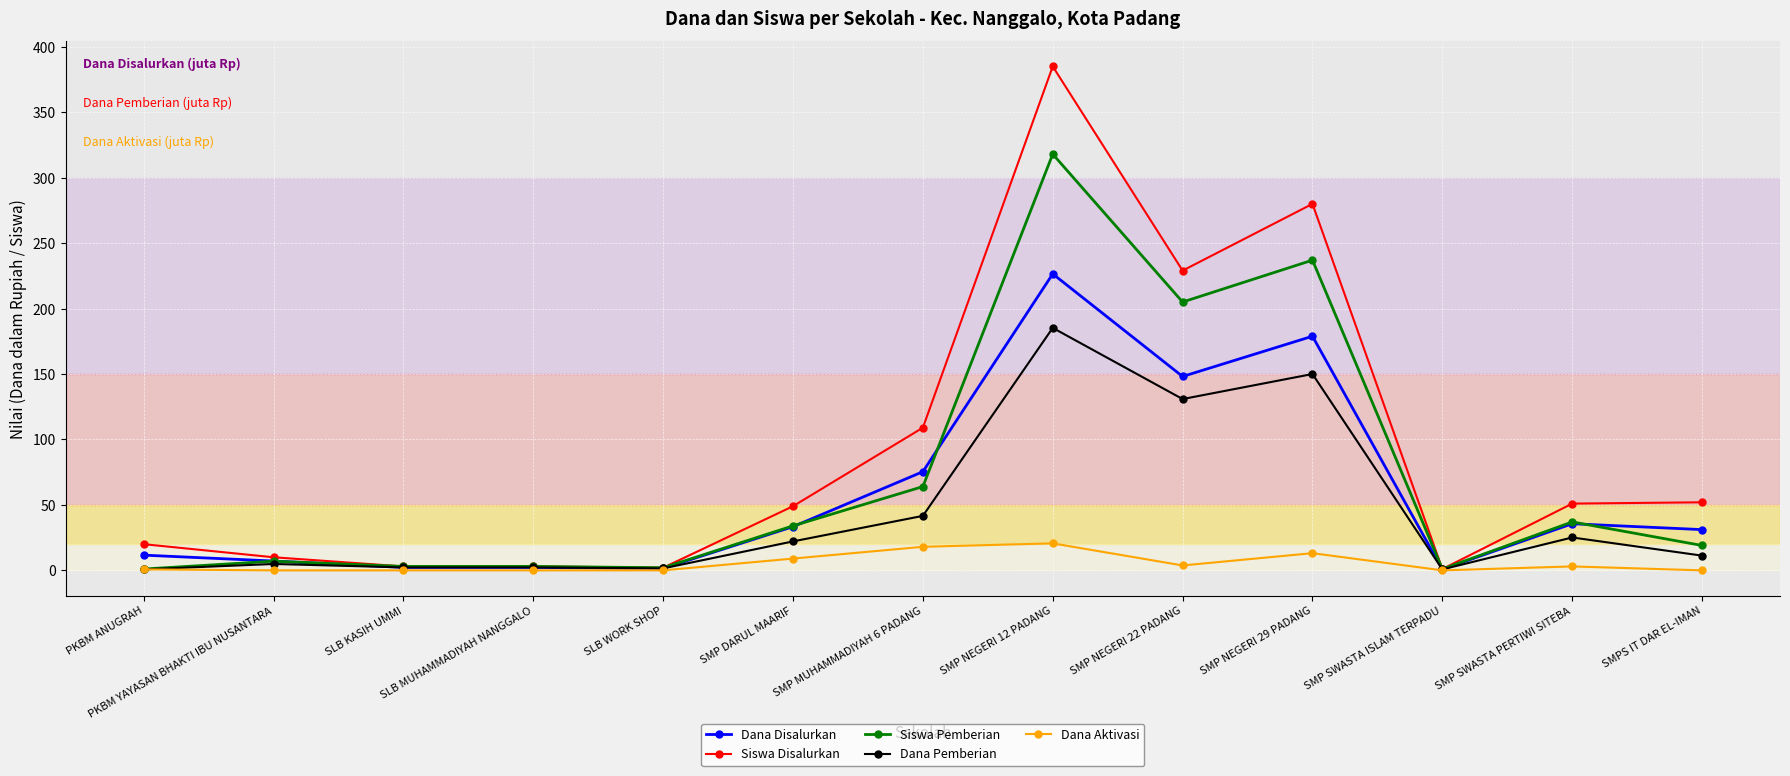

Which series changed the most between SLB WORK SHOP and SMP NEGERI 29 PADANG?

Siswa Disalurkan